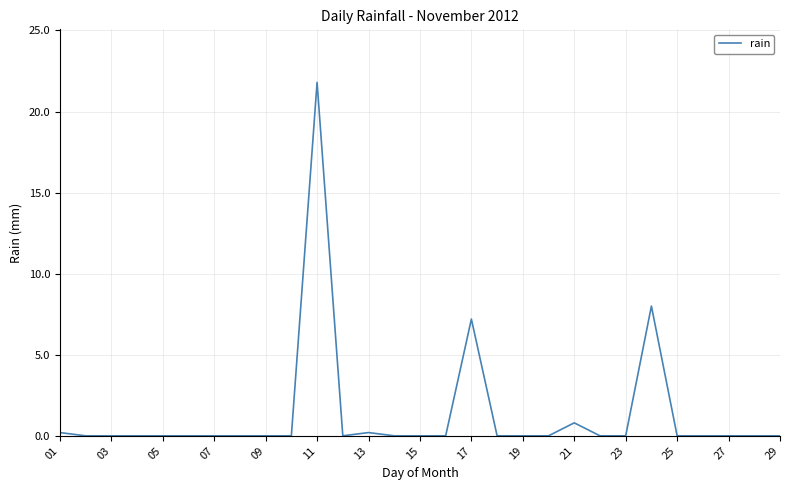

What is the greatest value displayed?

21.8